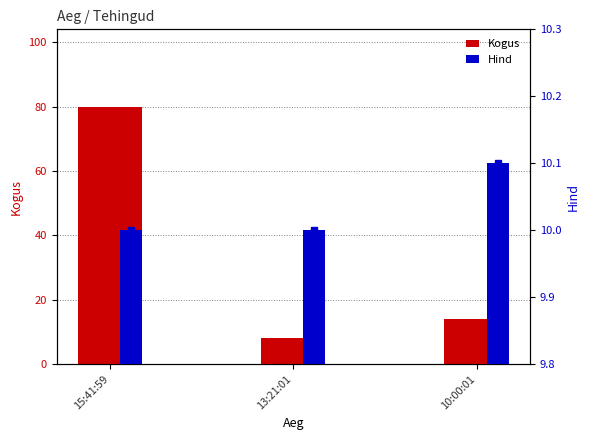

At 13:21:01, list the series in order from smallest to largest.

Kogus, Hind